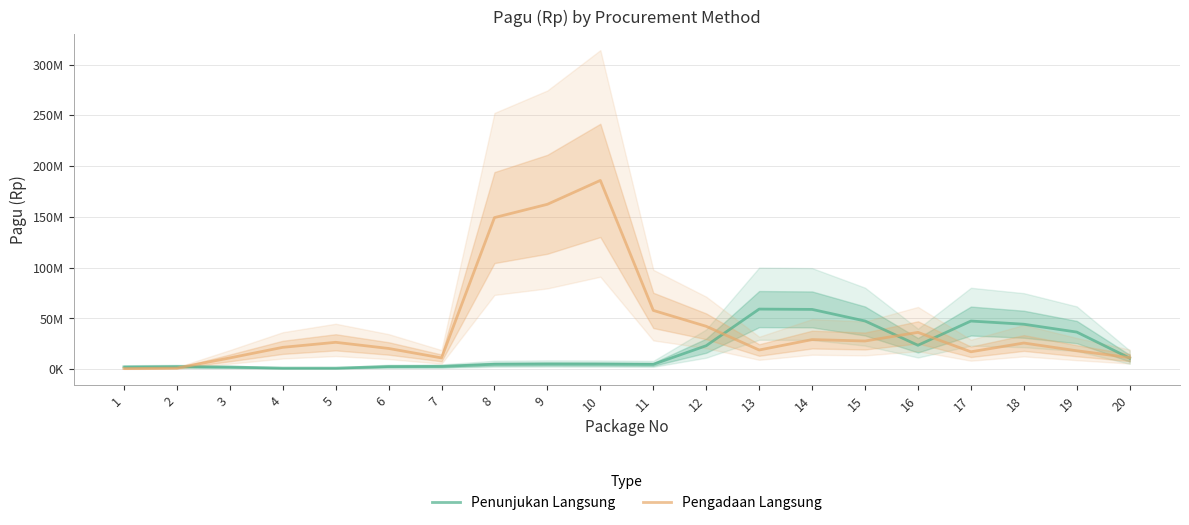

At which label does Pengadaan Langsung first exceed 25831666?

5